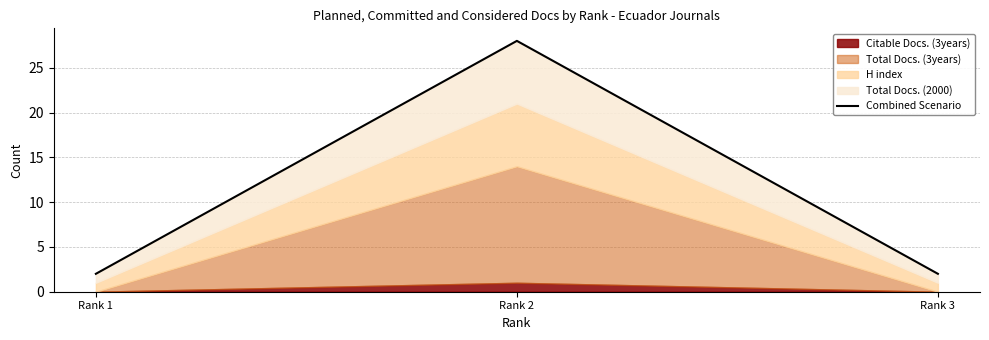

List the labels in order of value, smallest first.

Rank 1, Rank 3, Rank 2